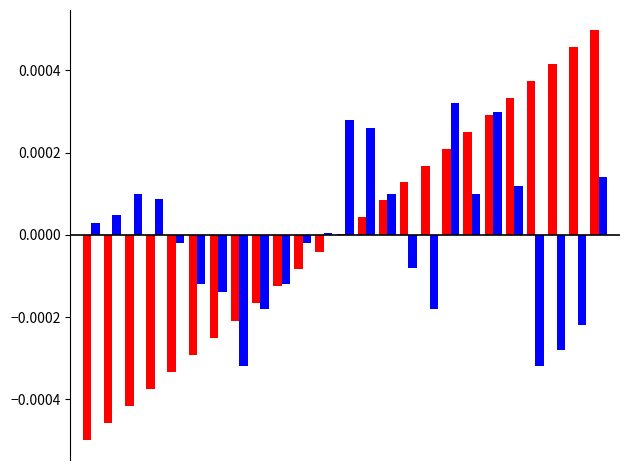

Does the chart contain stacked bars?

No